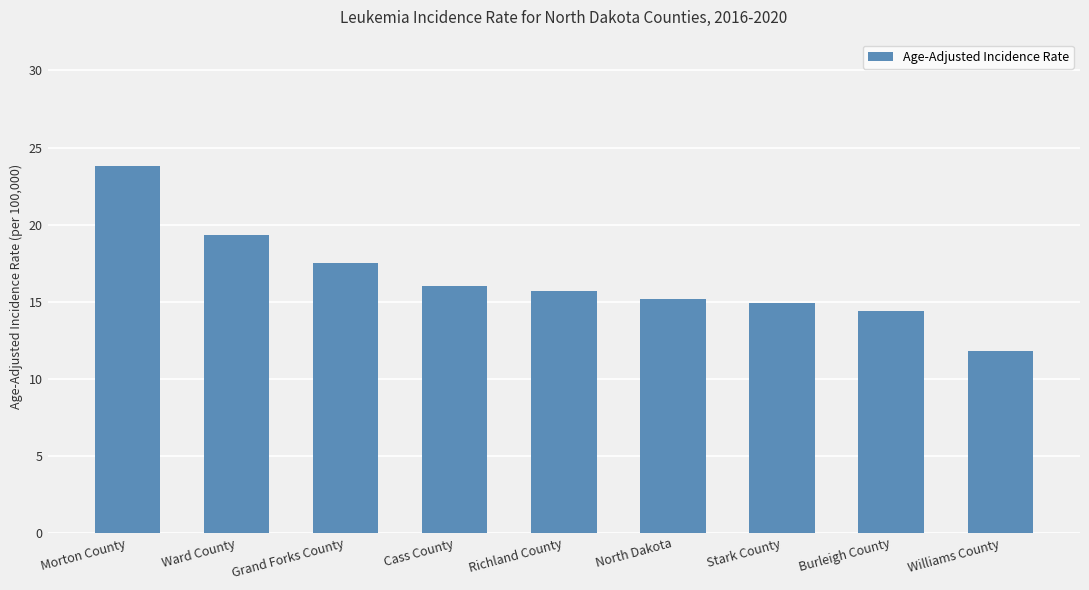

Reading right to left, extract all data points from this chart.

11.8	14.4	14.9	15.2	15.7	16.0	17.5	19.3	23.8